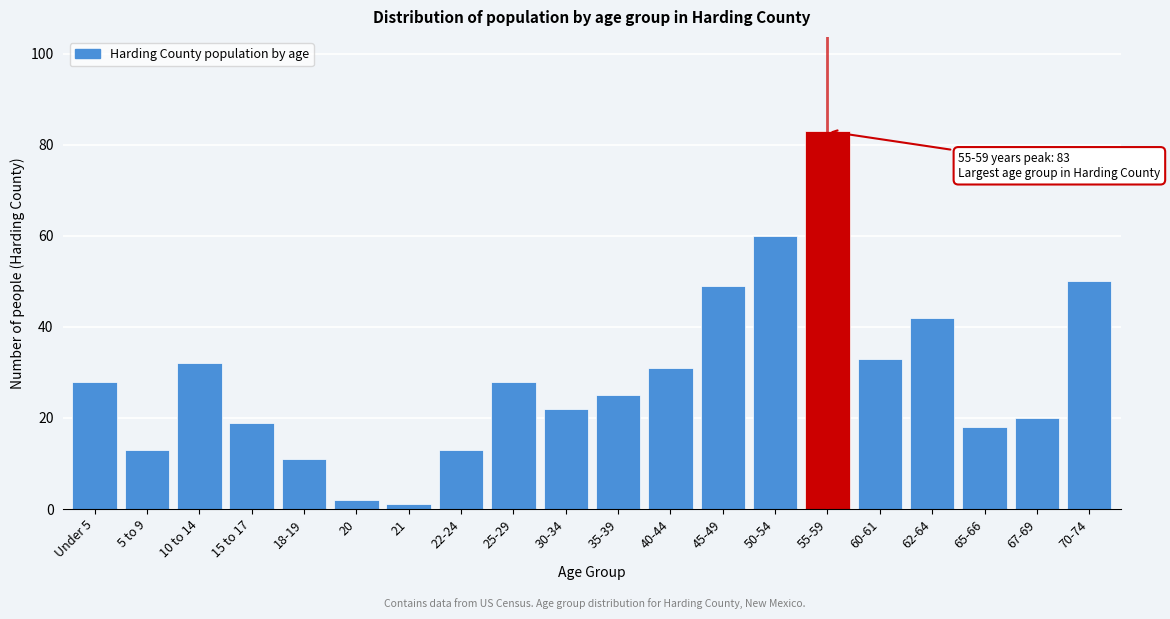

Reading left to right, transcribe all the data shown in this chart.

28	13	32	19	11	2	1	13	28	22	25	31	49	60	83	33	42	18	20	50